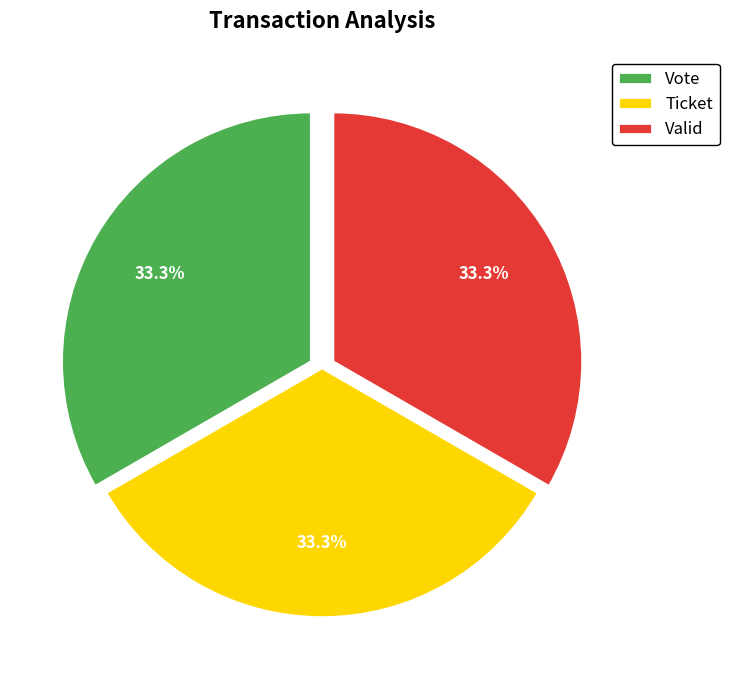

Approximately how many times larger is the value at Ticket compared to Vote?

1.0